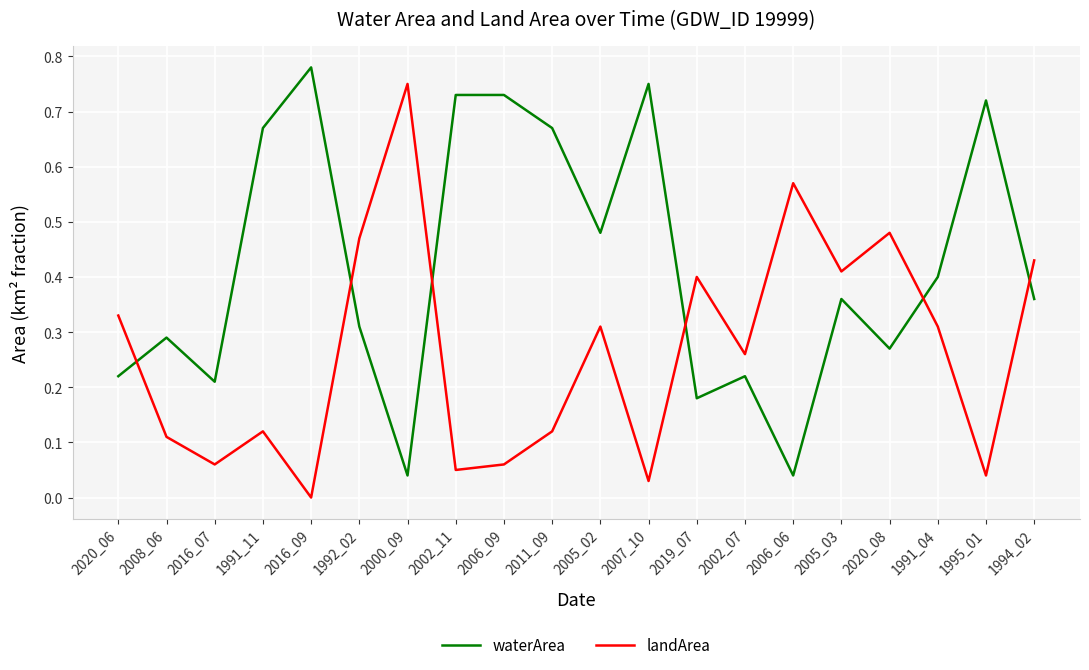

Which category has the lowest value in the landArea series?

2016_09